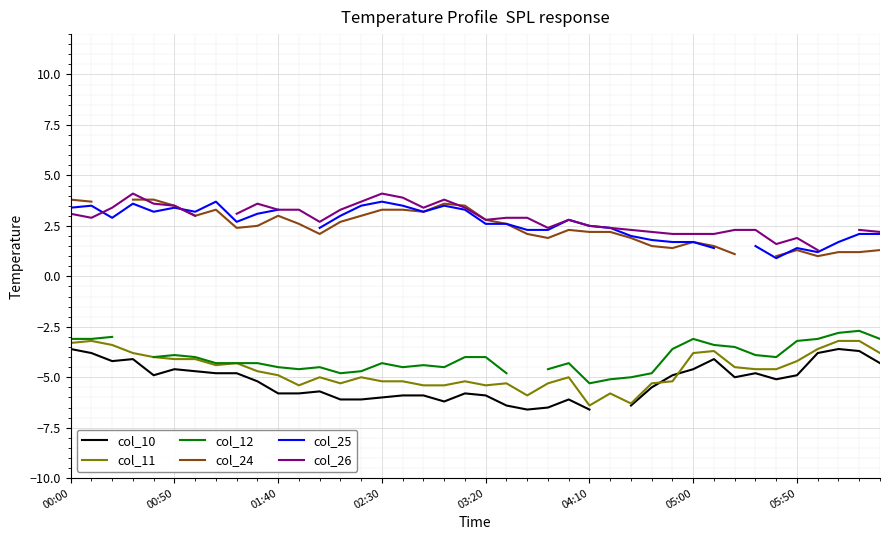

How many data points does each series have?

40